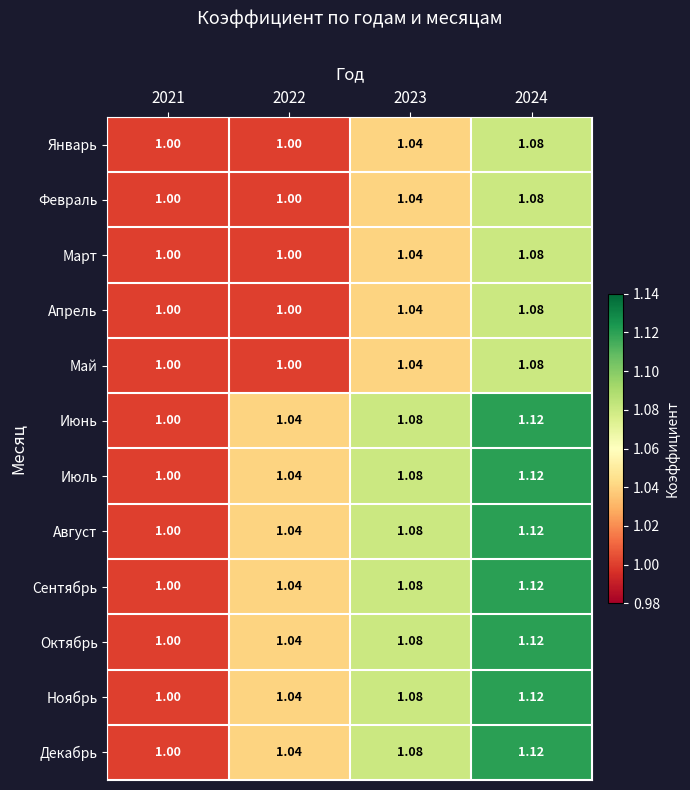

Is the value of Июль at 2021 greater than the value of Январь at 2024?

No